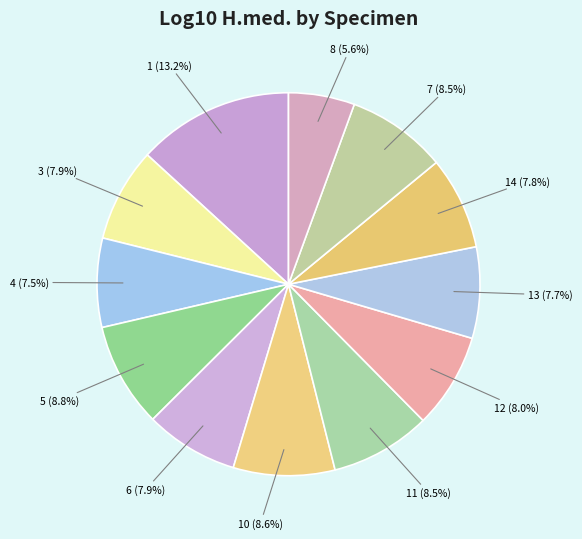

Which category has the biggest portion of the pie?

1 (13.2%)